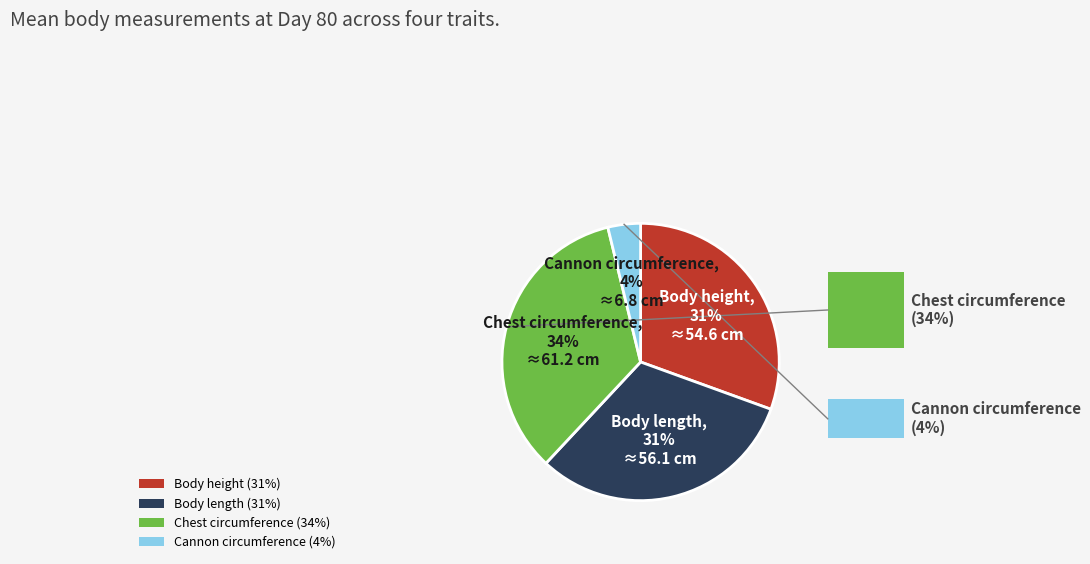

Is there any slice that represents more than half of the pie?

No